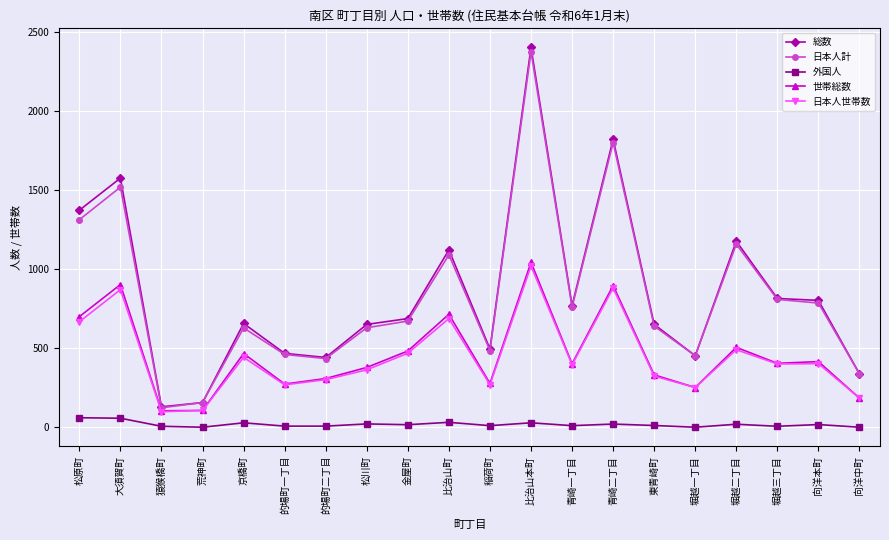

True or false: 世帯総数 and 総数 cross at least once.

False